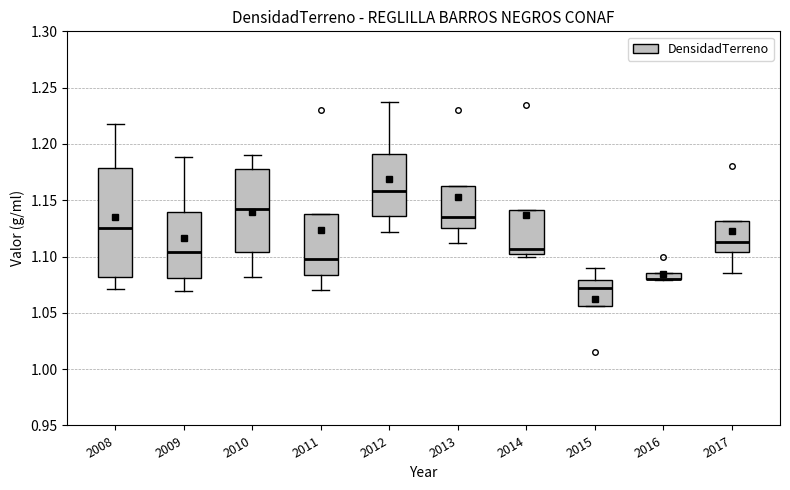

Where is the lower edge of the box at x = 2015 on the y-axis? The values are not printed on the chart, so give them approximately, as read against the axis.

1.055